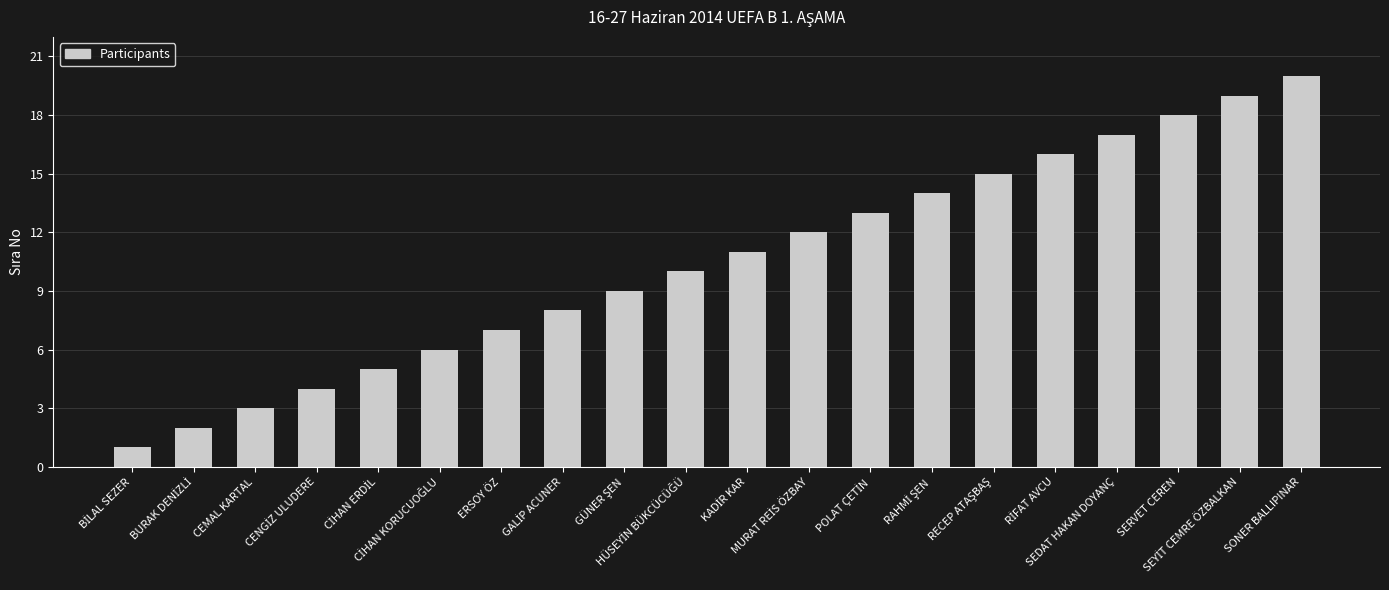

What is the greatest value displayed?

20